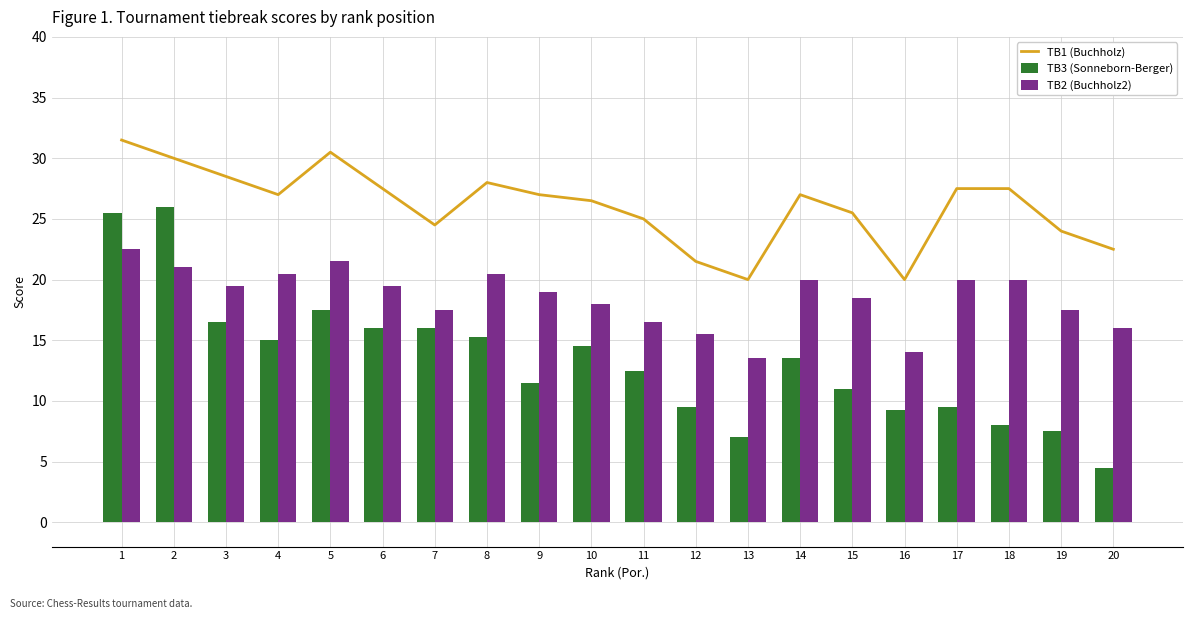

What is the difference between the TB2 (Buchholz2) values at 9 and 15?

0.5